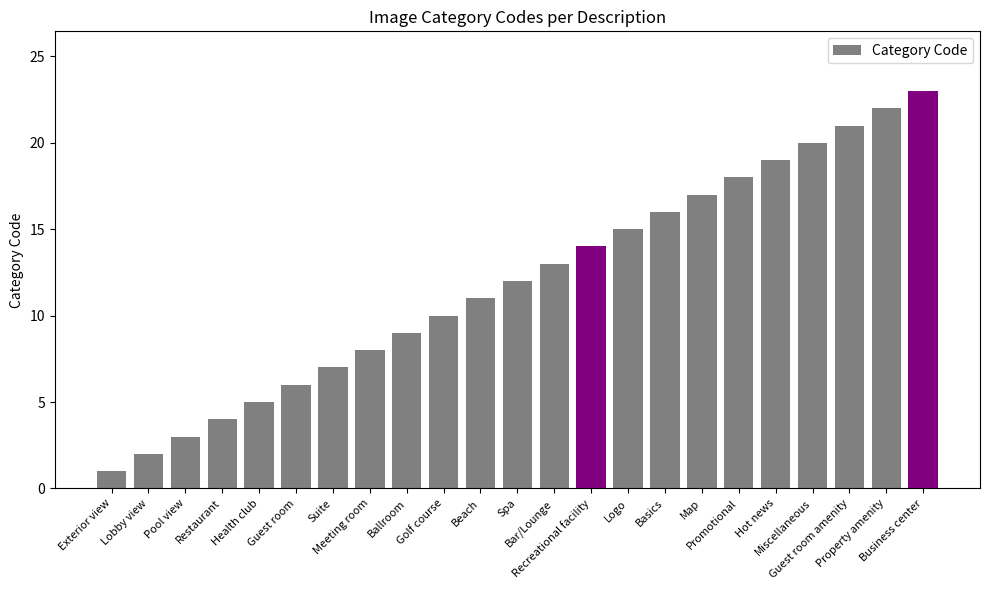

Reading left to right, what are all the values shown in this chart?

1	2	3	4	5	6	7	8	9	10	11	12	13	14	15	16	17	18	19	20	21	22	23